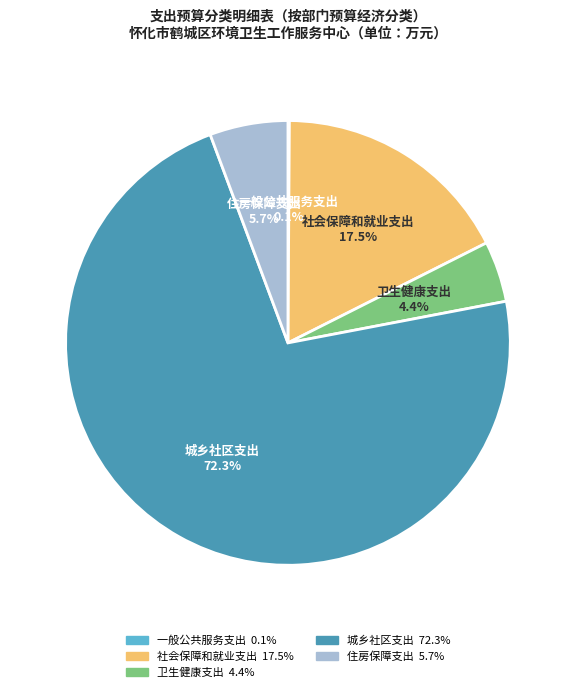

Which slice is the largest?

城乡社区支出